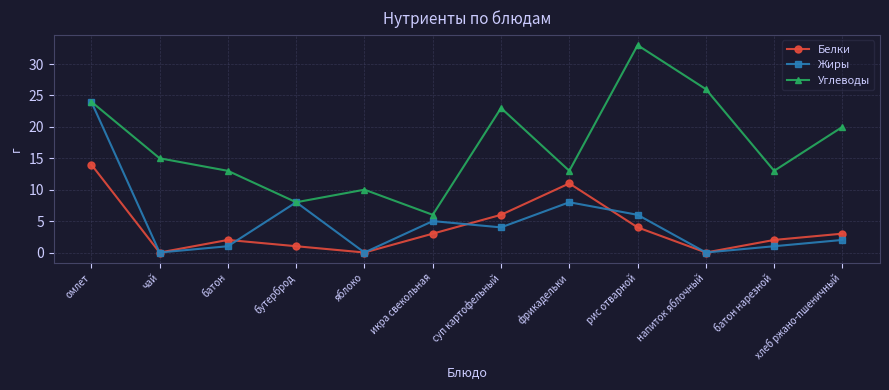

What is the difference between the highest and lowest values at рис отварной?

29